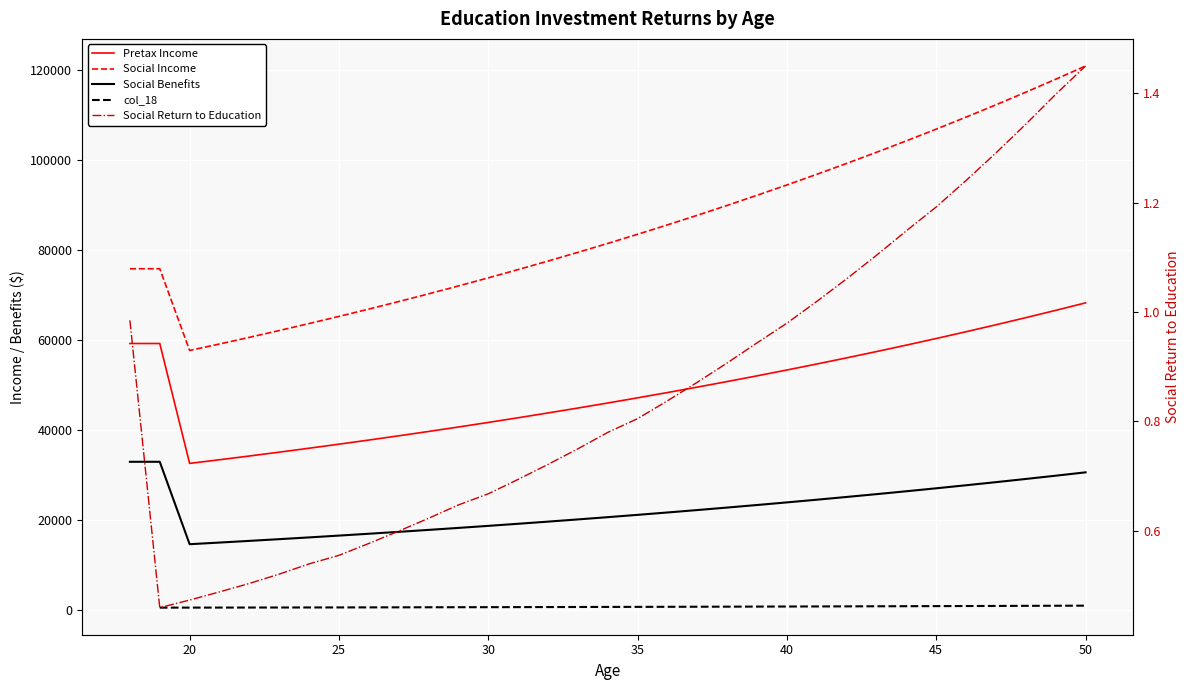

Is the value of Pretax Income at 37 greater than the value of Social Income at 45?

No